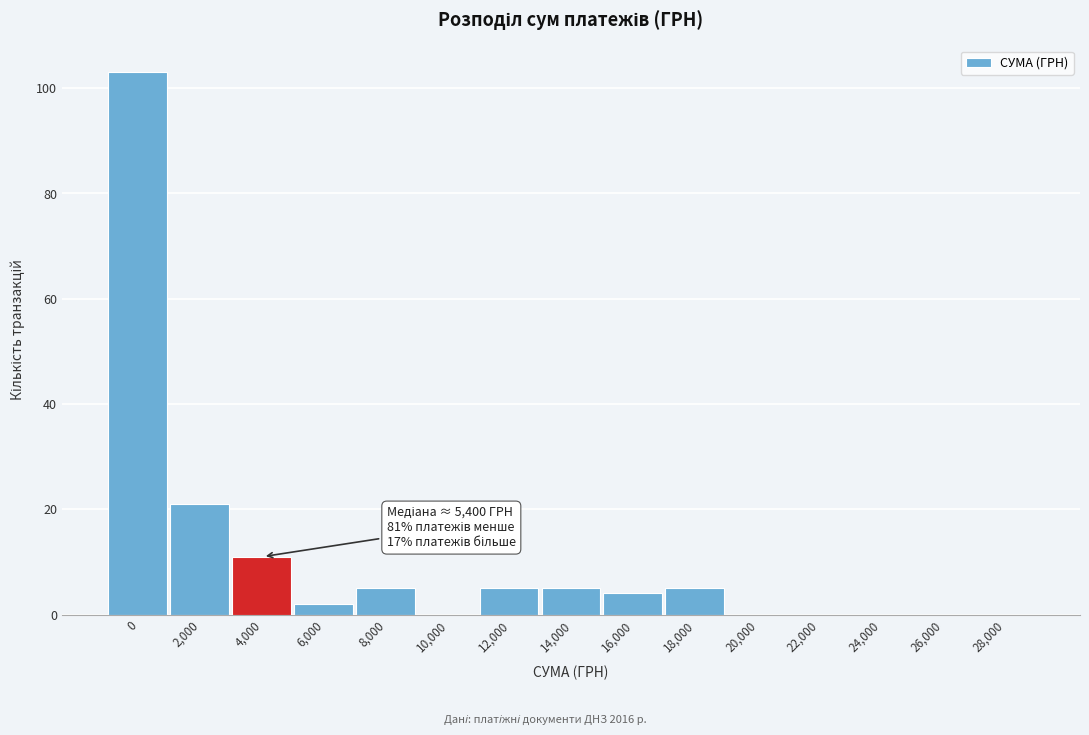

Reading right to left, list all the values displayed in this chart.

28,000=0	26,000=0	24,000=0	22,000=0	20,000=0	18,000=5	16,000=4	14,000=5	12,000=5	10,000=0	8,000=5	6,000=2	4,000=11	2,000=21	0=103